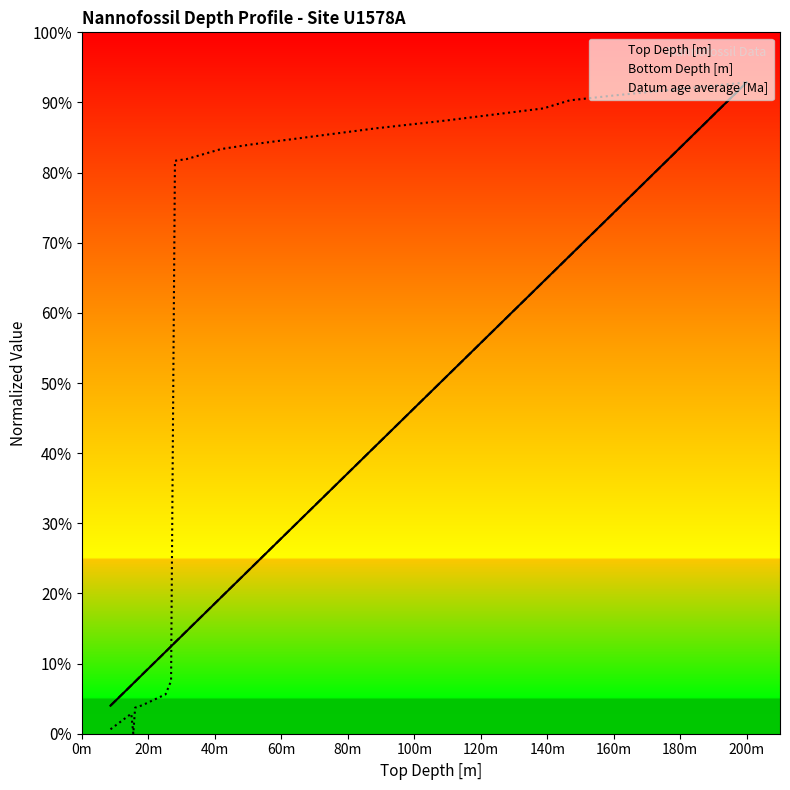

Which series ends up on top after the final intersection of Top Depth [m] and Datum age average [Ma]?

Datum age average [Ma]